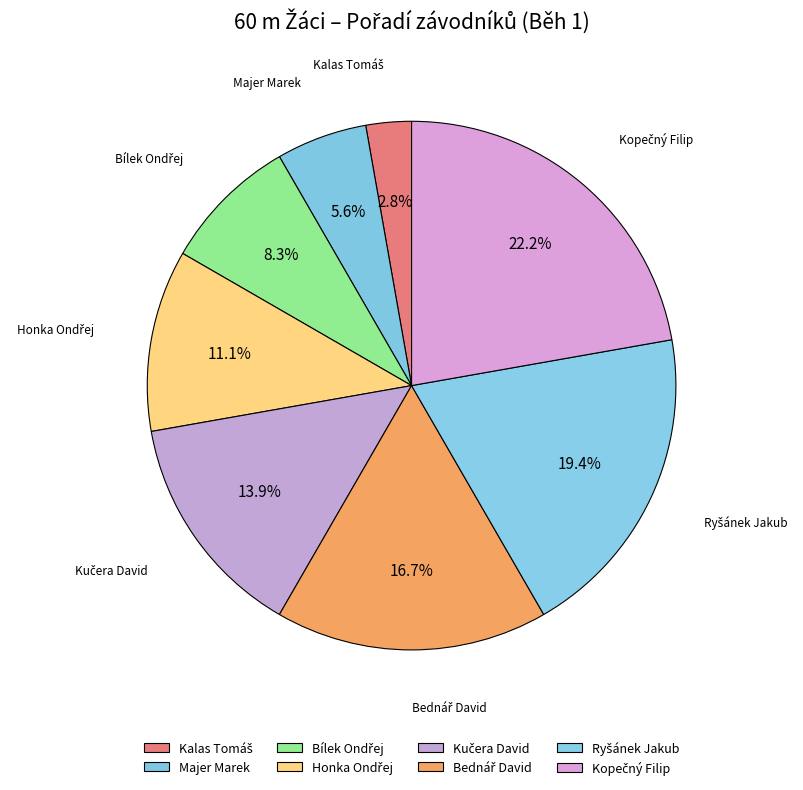

What percentage do Honka Ondřej and Kučera David together represent?

25.0%